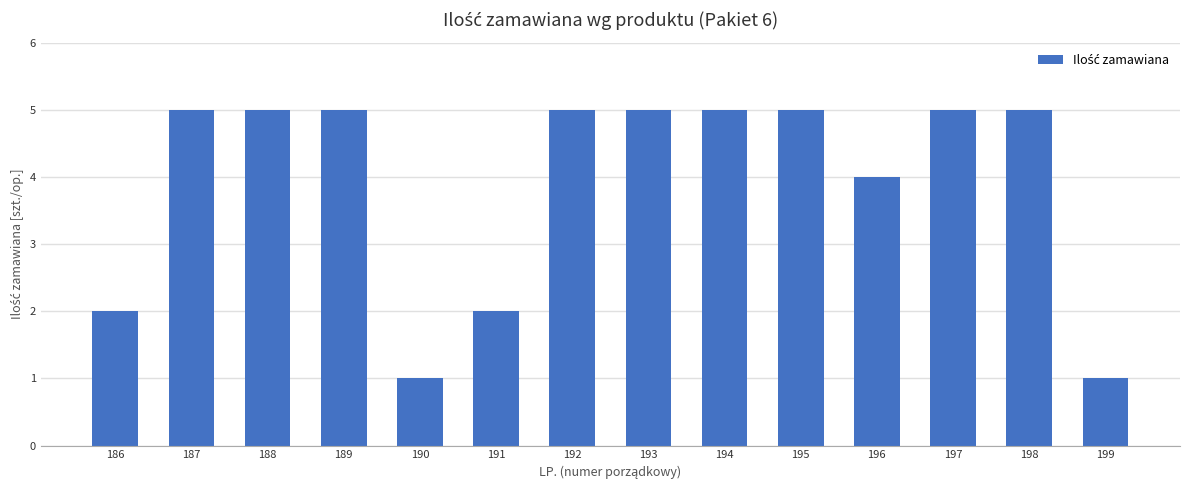

The value at 194 is 5. True or false?

True